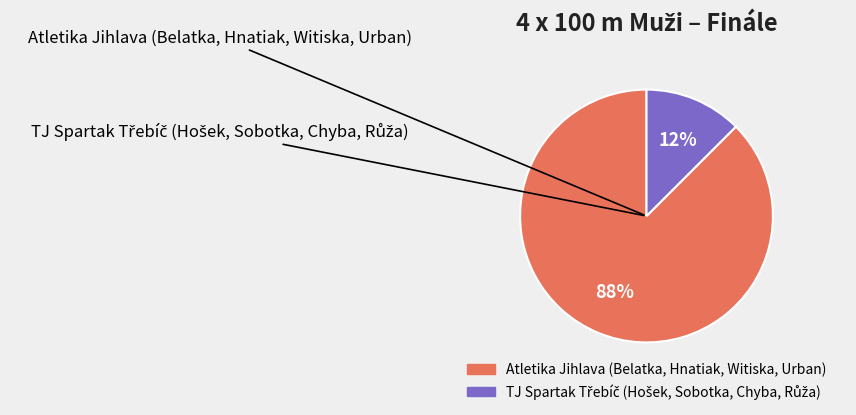

Which slice is the largest?

Atletika Jihlava (Belatka, Hnatiak, Witiska, Urban)